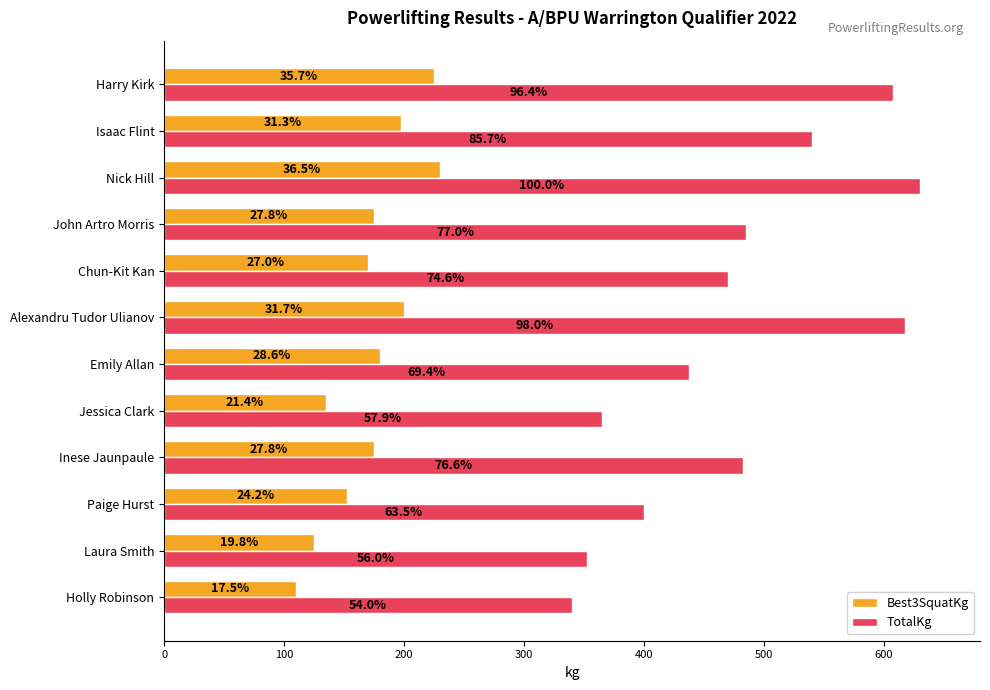

Rank the series by their average value, from highest to lowest.

TotalKg, Best3SquatKg